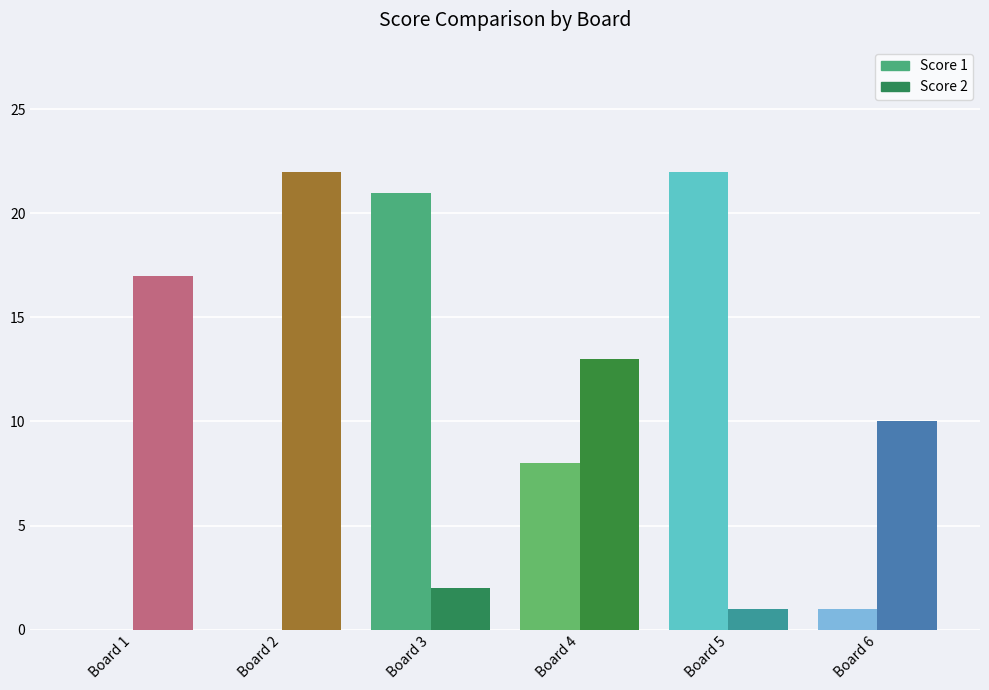

How many data points does each series have?

6